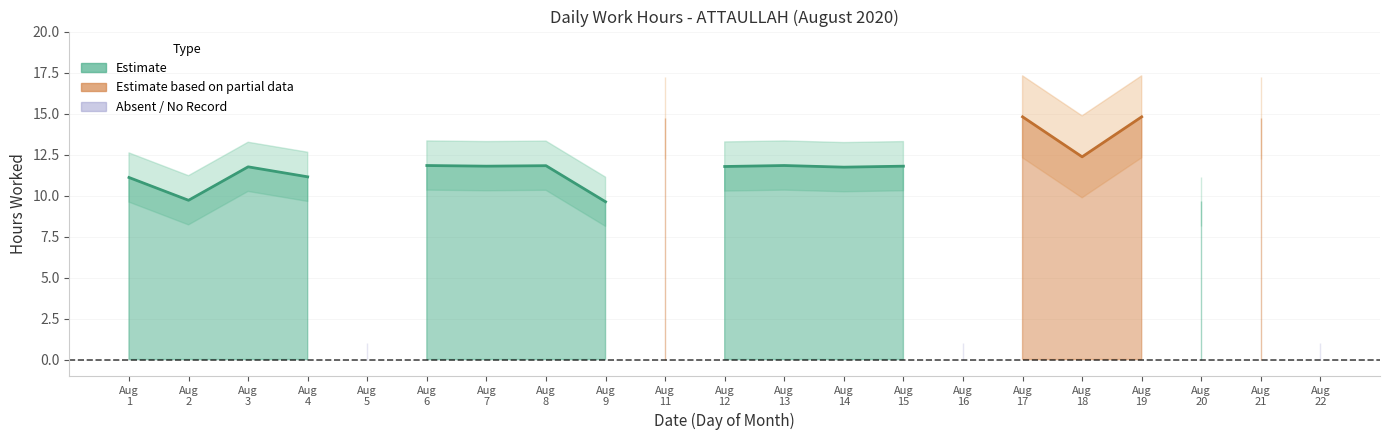

What is the difference between the values at 7 and 11?

2.9